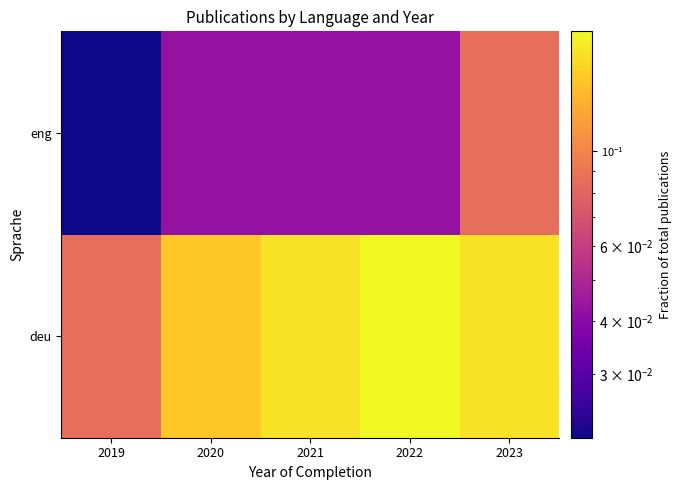

At which category is the sum across all series the highest?

2023